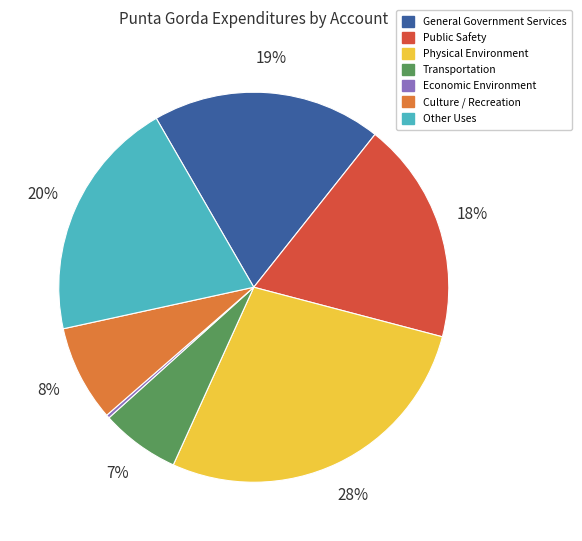

How many segments does this pie chart have?

7